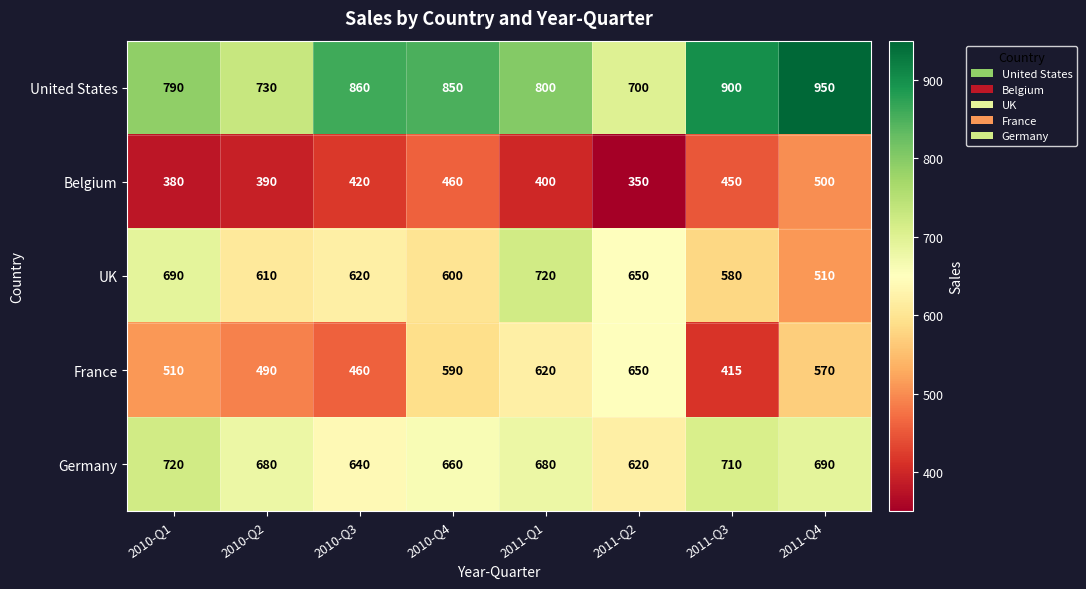

What is the difference between the second highest and second lowest values in the United States series?

170